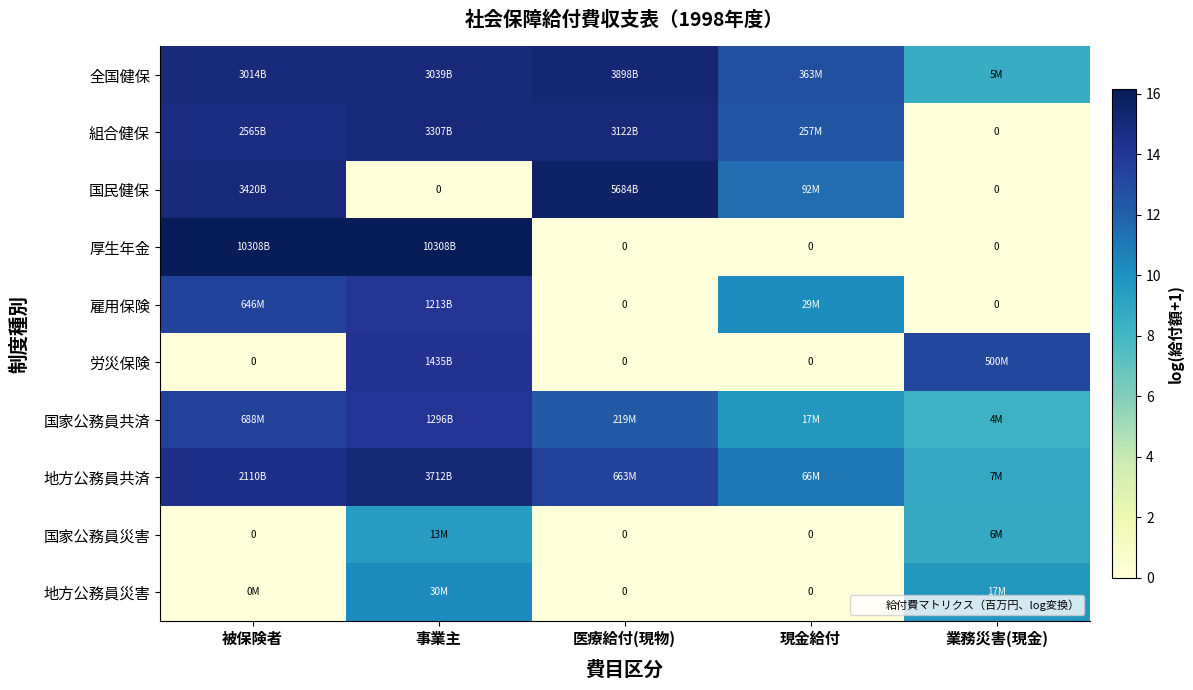

How many values in 労災保険 are above zero?

2